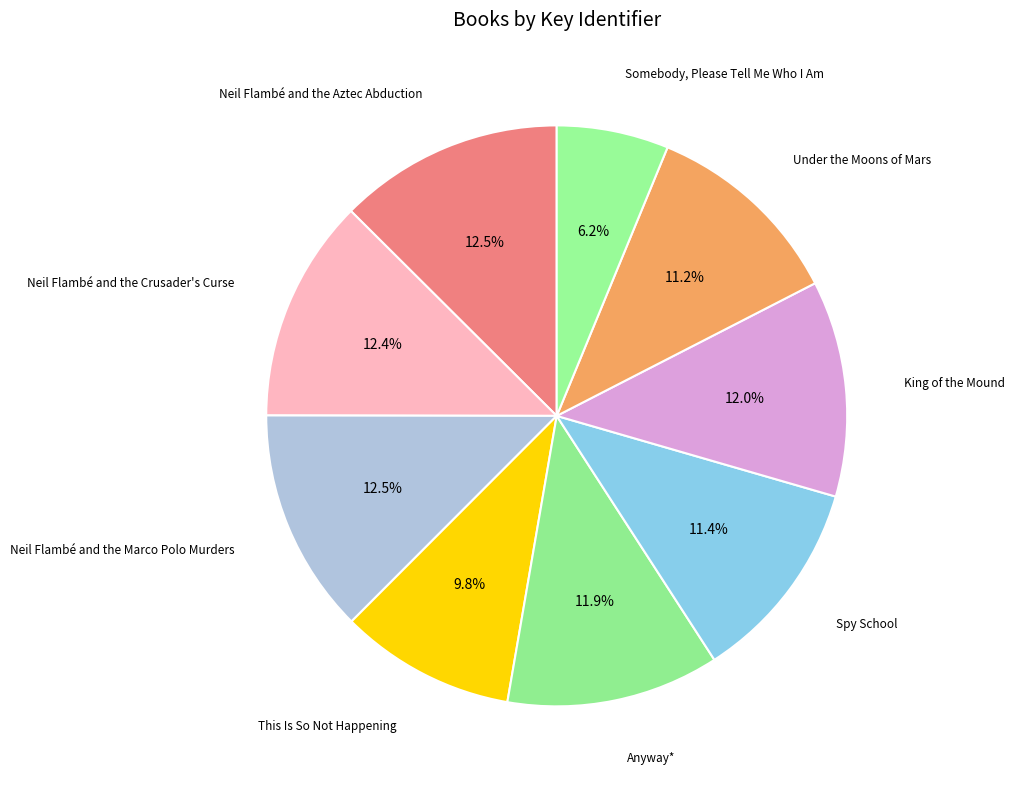

The Anyway* slice represents 26% of the pie. True or false?

False